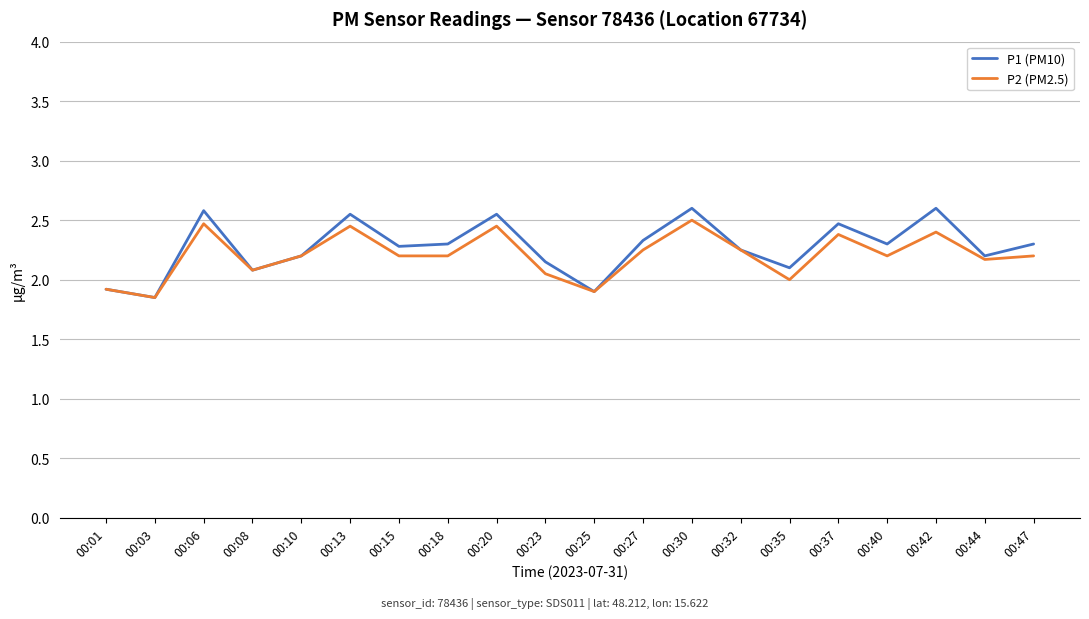

The value of P1 (PM10) at 00:47 is 4.1. True or false?

False